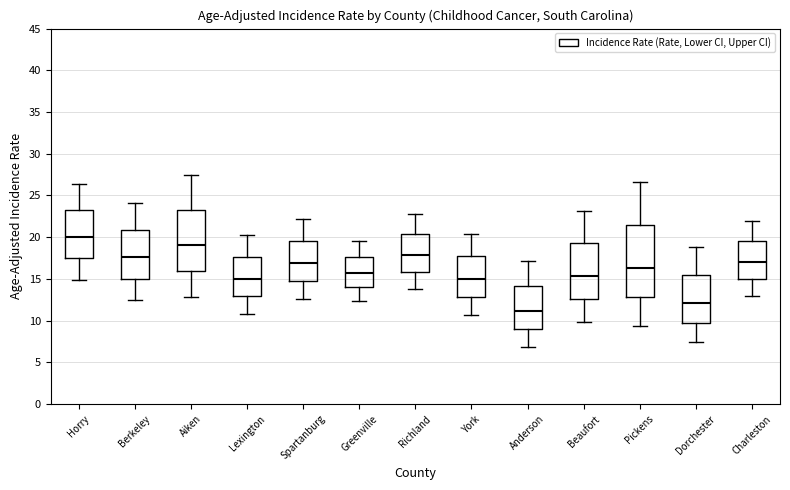

Reading left to right, read every box against the y-axis: the position of its median line, the range the box covers, and the ends of its whiskers. The values are not printed on the chart, so give them approximately, as read against the axis.

Horry: median 20.0, box 17.5 to 23.0, whiskers 15.0 to 26.5
Berkeley: median 17.5, box 15.0 to 21.0, whiskers 12.5 to 24.0
Aiken: median 19.0, box 16.0 to 23.5, whiskers 13.0 to 27.5
Lexington: median 15.0, box 13.0 to 17.5, whiskers 11.0 to 20.5
Spartanburg: median 17.0, box 15.0 to 19.5, whiskers 12.5 to 22.0
Greenville: median 15.5, box 14.0 to 17.5, whiskers 12.5 to 19.5
Richland: median 18.0, box 16.0 to 20.5, whiskers 14.0 to 23.0
York: median 15.0, box 13.0 to 17.5, whiskers 10.5 to 20.5
Anderson: median 11.0, box 9.0 to 14.0, whiskers 7.0 to 17.0
Beaufort: median 15.5, box 12.5 to 19.5, whiskers 10.0 to 23.0
Pickens: median 16.5, box 13.0 to 21.5, whiskers 9.5 to 26.5
Dorchester: median 12.0, box 10.0 to 15.5, whiskers 7.5 to 19.0
Charleston: median 17.0, box 15.0 to 19.5, whiskers 13.0 to 22.0